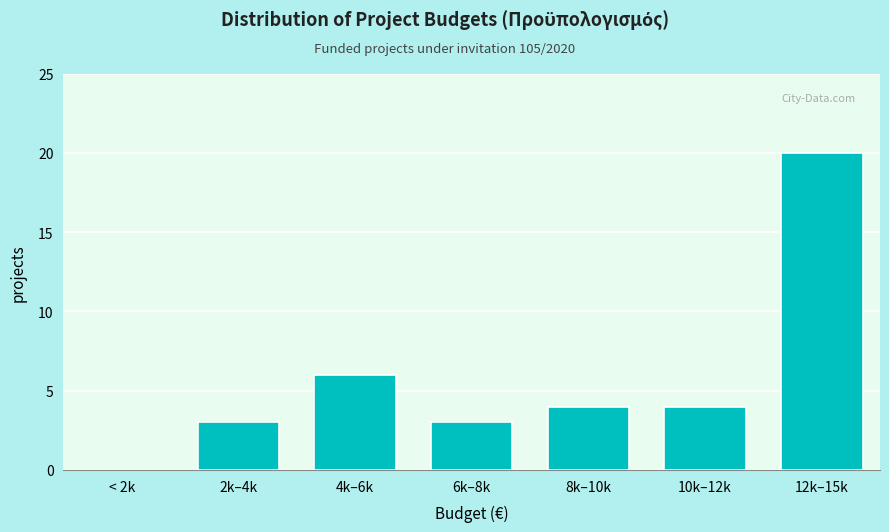

Reading left to right, what are all the values shown in this chart?

< 2k=0	2k–4k=3	4k–6k=6	6k–8k=3	8k–10k=4	10k–12k=4	12k–15k=20